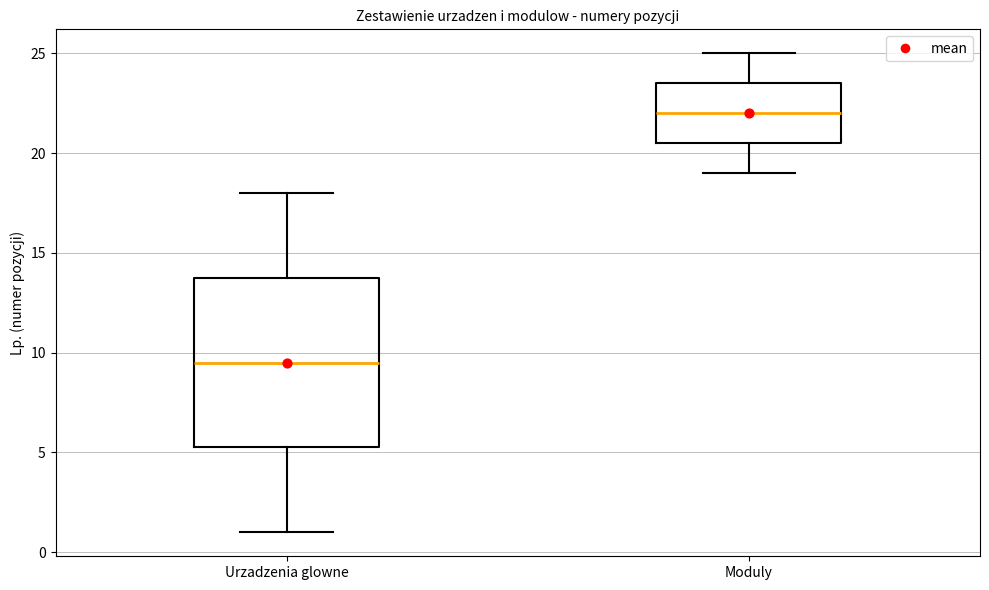

Which box has the highest median line?

Moduly